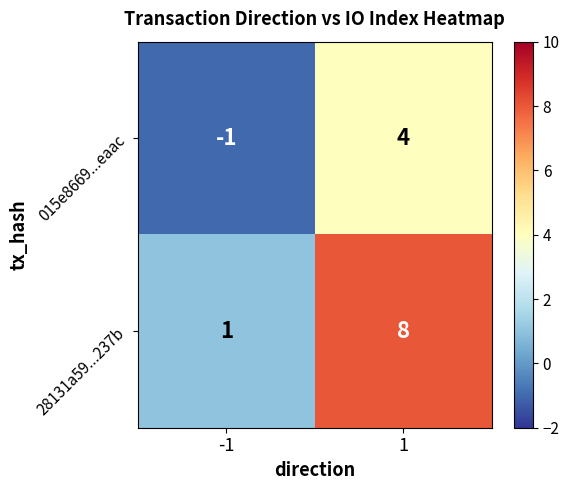

What is the approximate value of 28131a59...237b at 1?

8